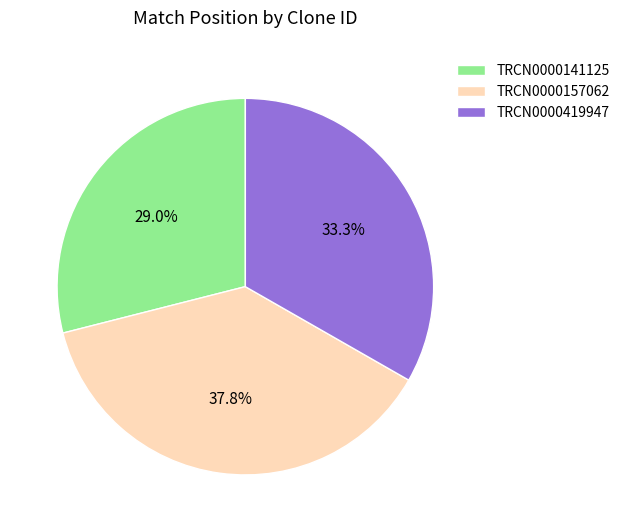

Which has a higher value, TRCN0000141125 or TRCN0000419947?

TRCN0000419947